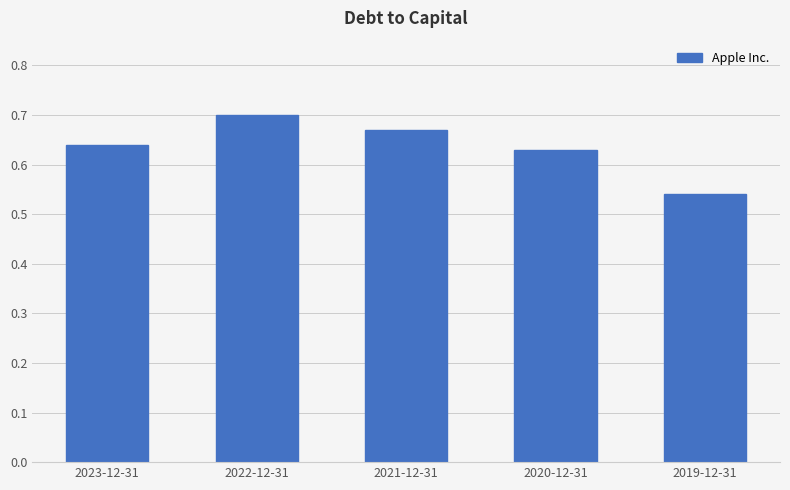

Which category has the lowest value across all series?

2019-12-31